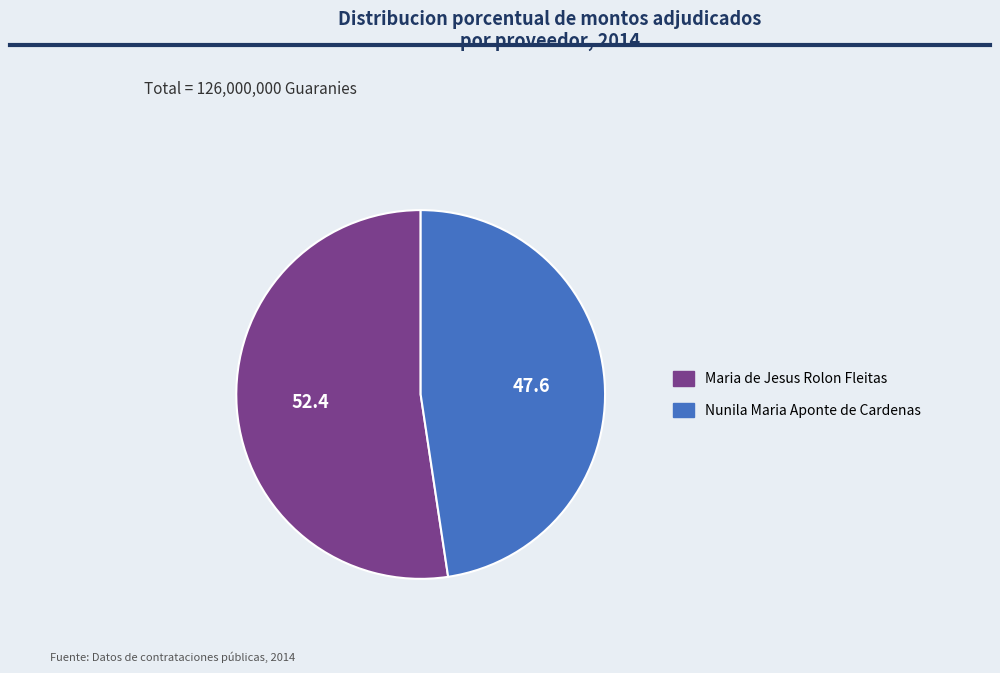

Combined, do Maria de Jesus Rolon Fleitas and Nunila Maria Aponte de Cardenas account for over 50%?

Yes